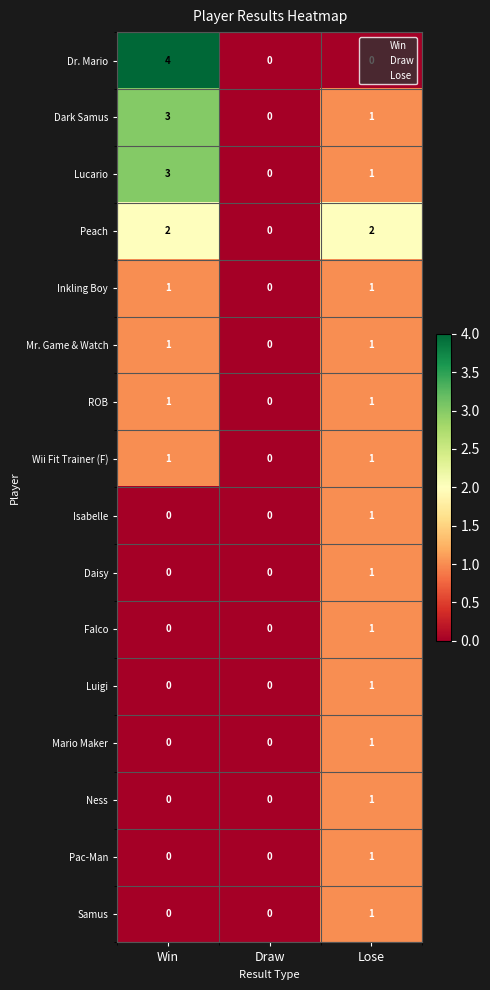

Between Draw and Lose, which series saw the biggest shift?

Peach